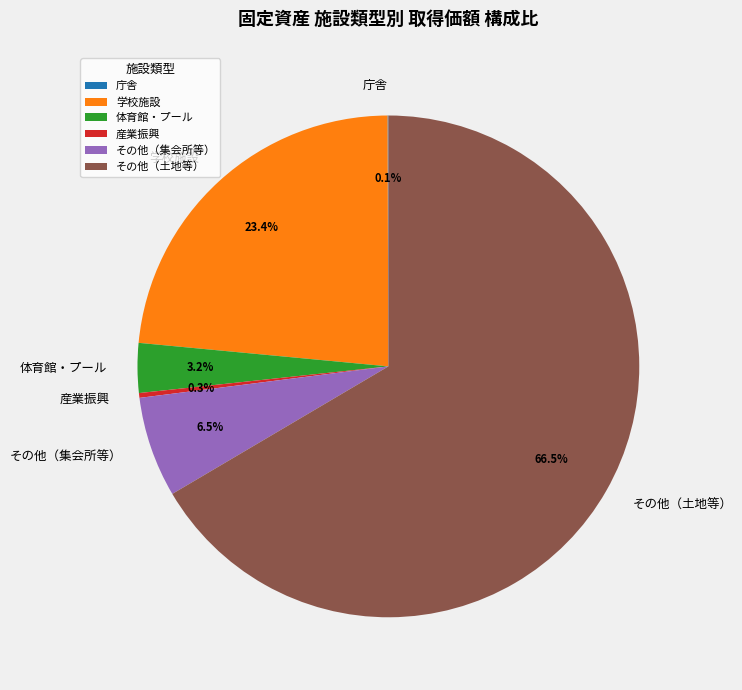

Which has a higher value, 学校施設 or その他（土地等）?

その他（土地等）